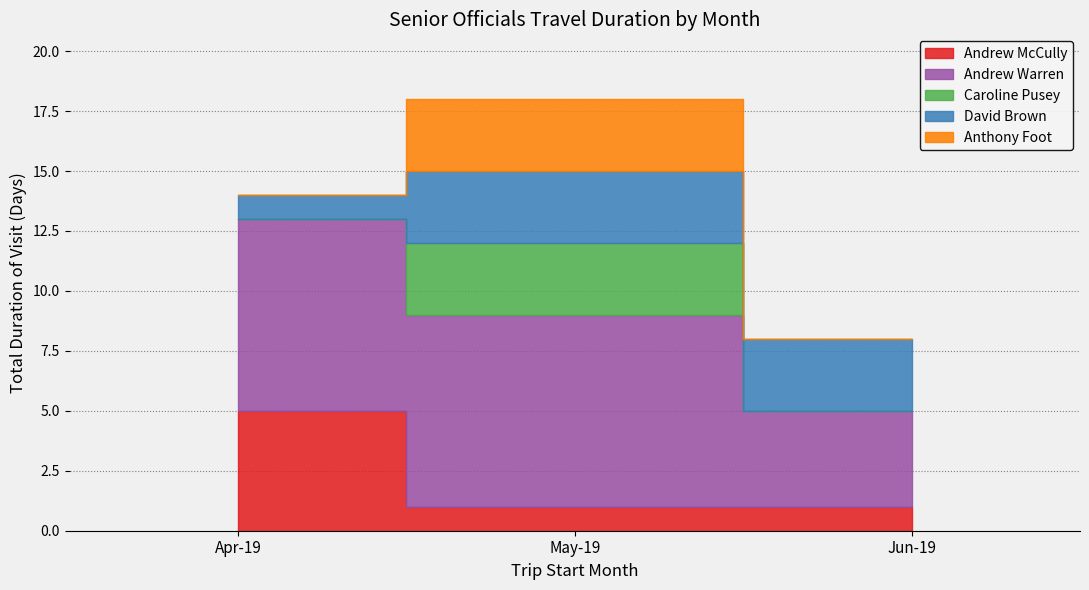

True or false: Rail;Taxi and Other intersect in this chart.

False